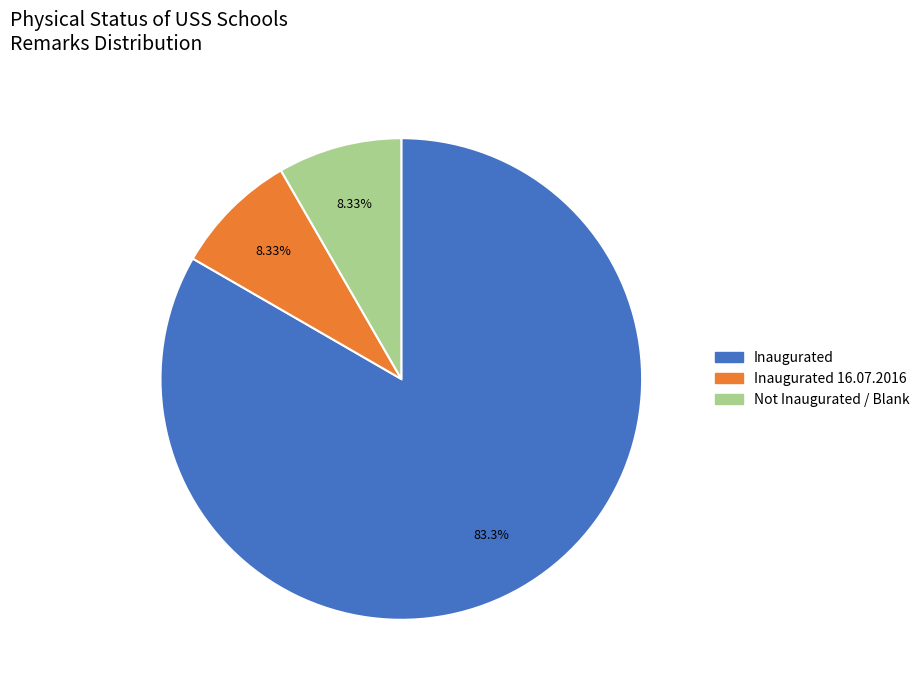

Is there a majority slice in this chart?

Yes